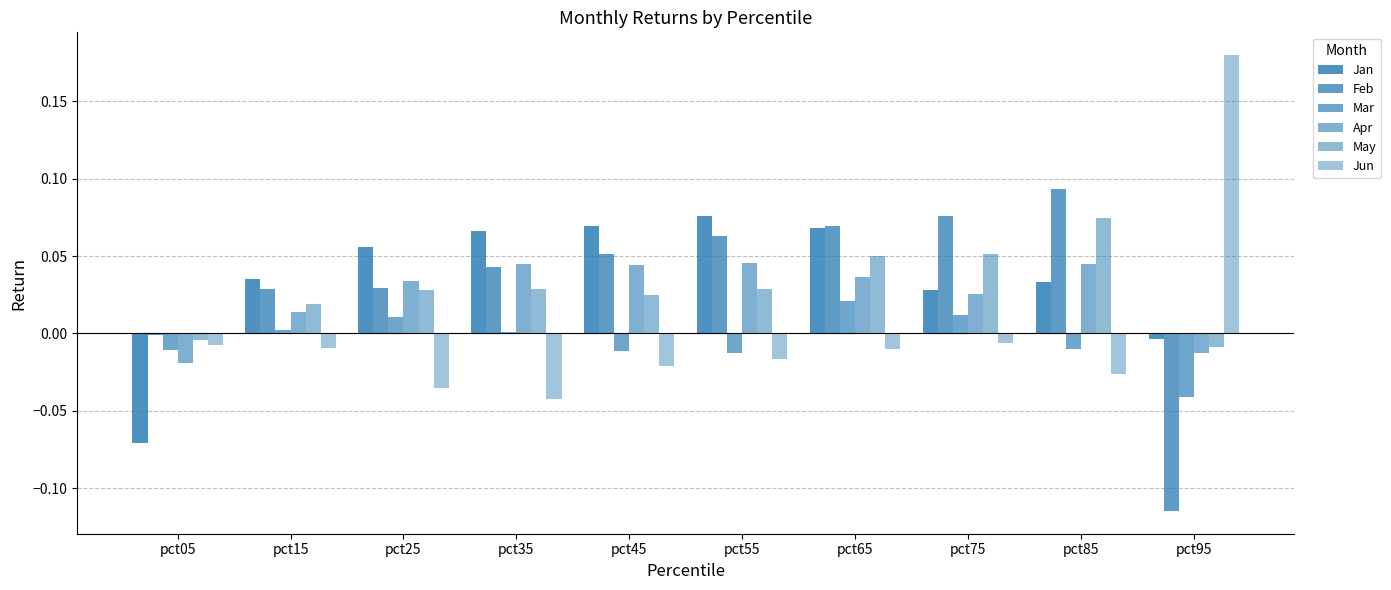

The Jun series shows -0.0 at pct55. True or false?

False